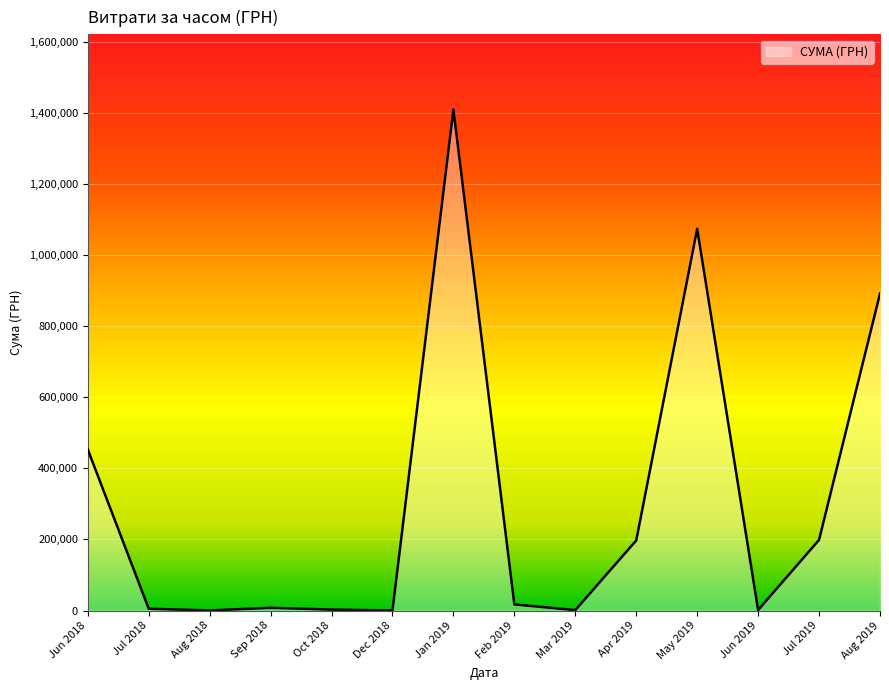

Which category has the highest value across all series?

Jan 2019